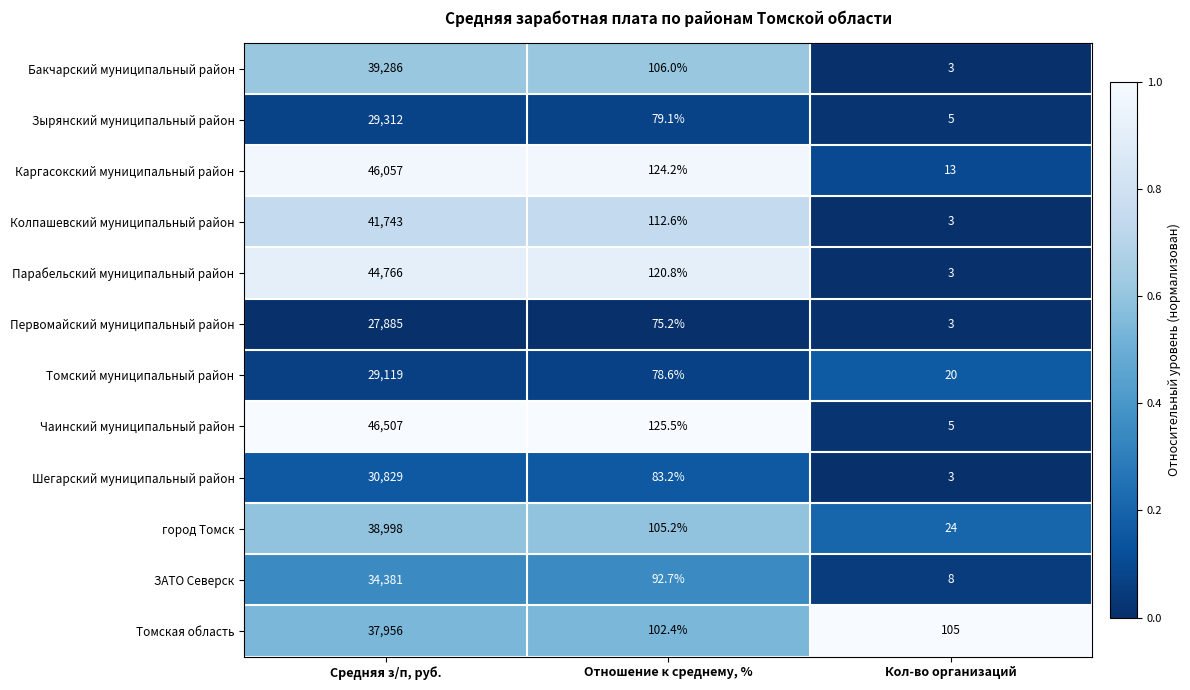

At which category is the sum across all series the highest?

Средняя з/п, руб.